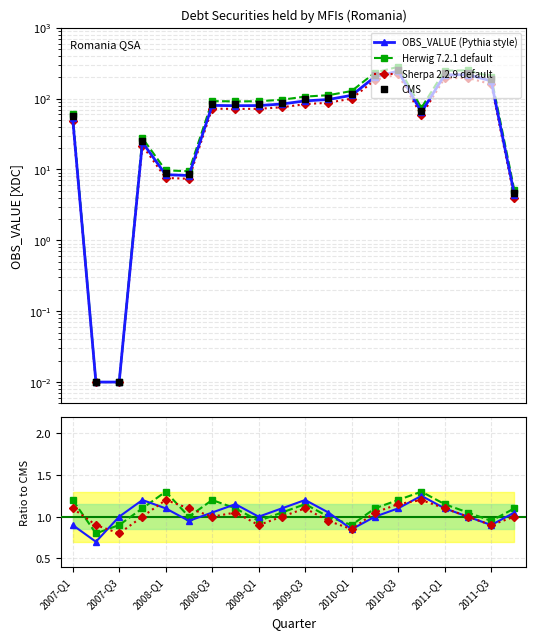

What is the change in value from 2008-Q1 to 2011-Q2?

+240.8